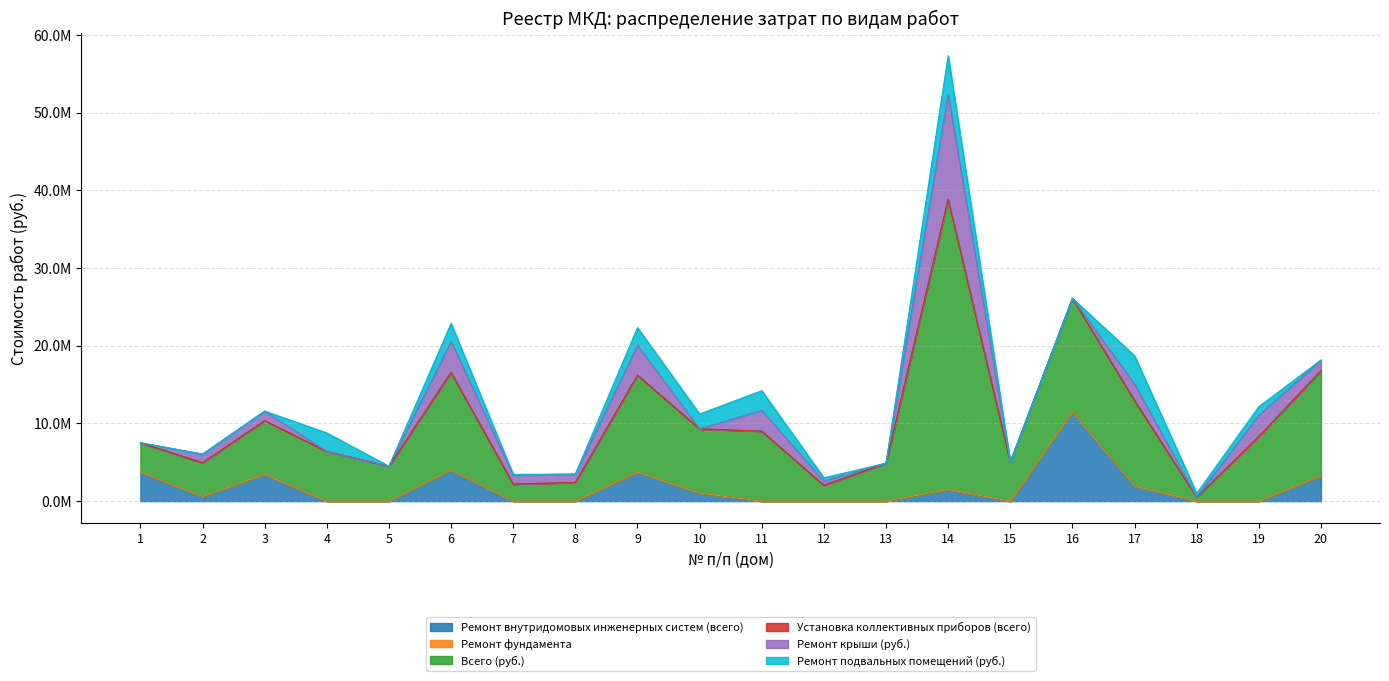

What value does the Ремонт крыши (руб.) series have at 14?

13501243